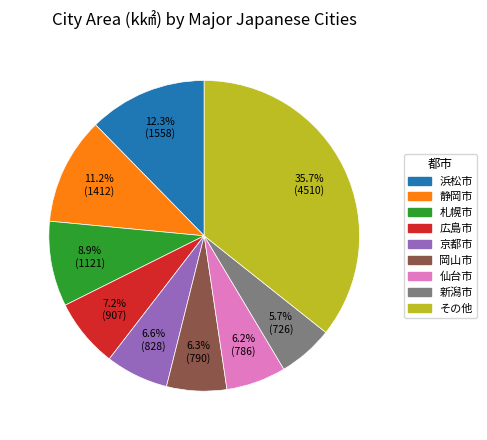

Is there a majority slice in this chart?

No